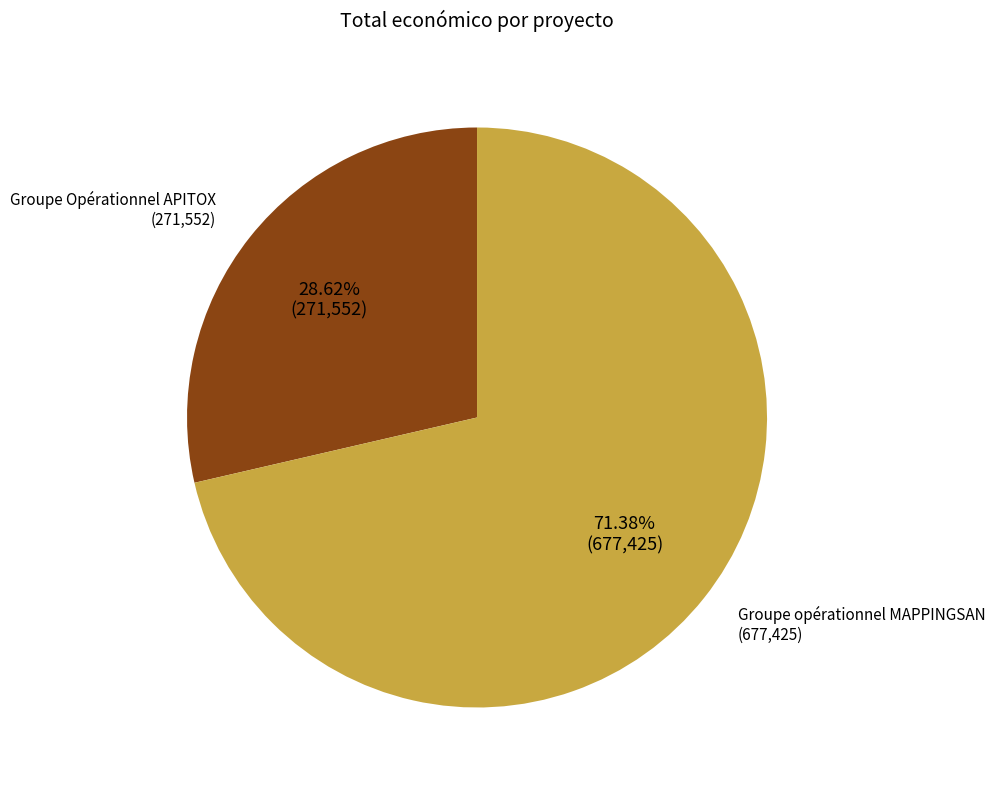

How many slices are in this pie chart?

2